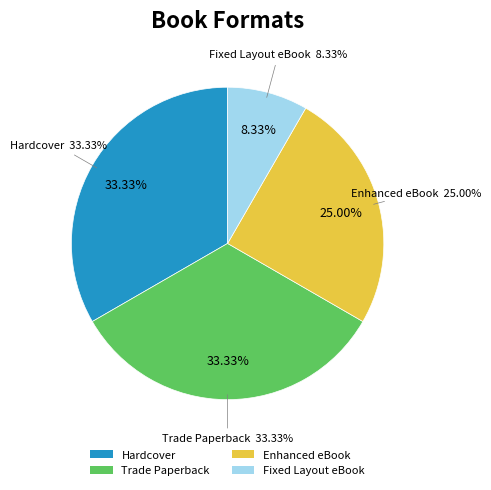

Count the number of slices in the pie.

4